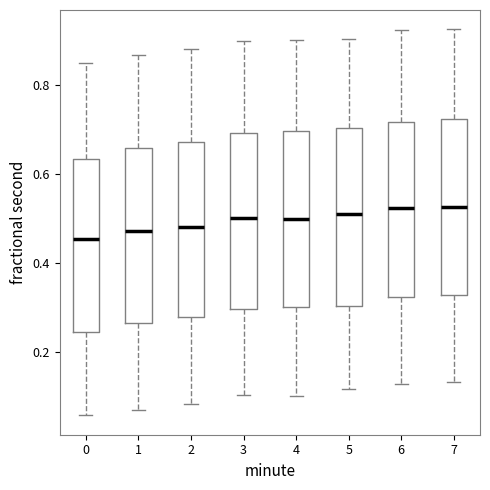

Reading left to right, transcribe this box plot: for each box, give where its median line is, the range the box spans, and where its two whiskers end, as read against the y-axis. The values are not printed on the chart, so give them approximately, as read against the axis.

0: median 0.46, box 0.24 to 0.64, whiskers 0.06 to 0.86
1: median 0.48, box 0.26 to 0.66, whiskers 0.06 to 0.86
2: median 0.48, box 0.28 to 0.68, whiskers 0.08 to 0.88
3: median 0.50, box 0.30 to 0.70, whiskers 0.10 to 0.90
4: median 0.50, box 0.30 to 0.70, whiskers 0.10 to 0.90
5: median 0.50, box 0.30 to 0.70, whiskers 0.12 to 0.90
6: median 0.52, box 0.32 to 0.72, whiskers 0.12 to 0.92
7: median 0.52, box 0.32 to 0.72, whiskers 0.14 to 0.92